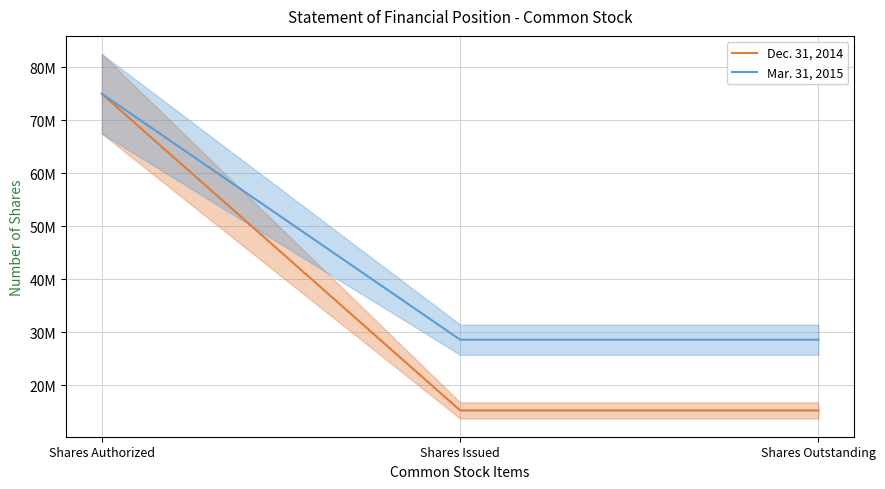

Count the Mar. 31, 2015 values in the range 28581000 to 75000000.

3